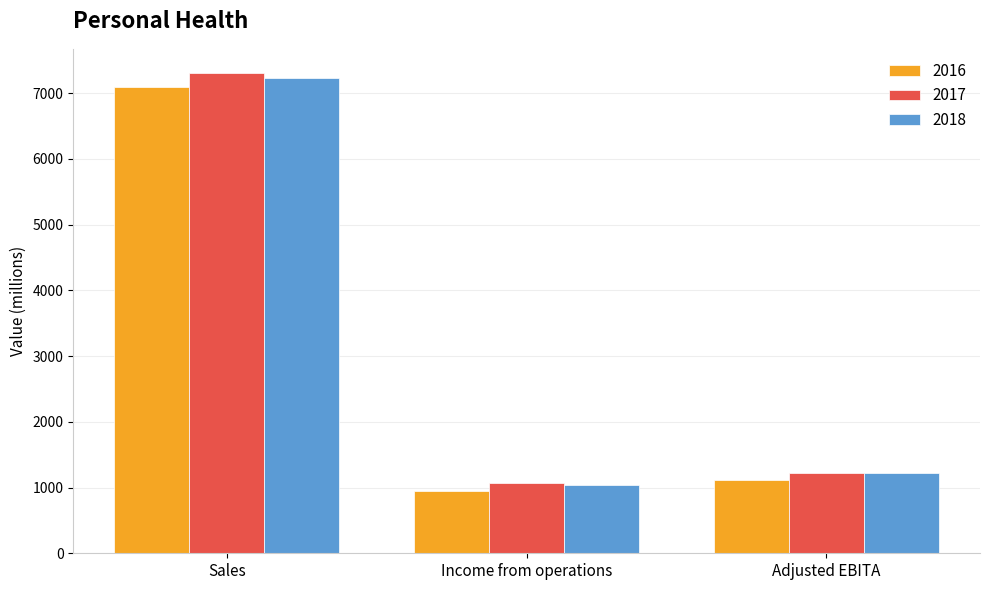

What is the sum of all 2017 values?

9606